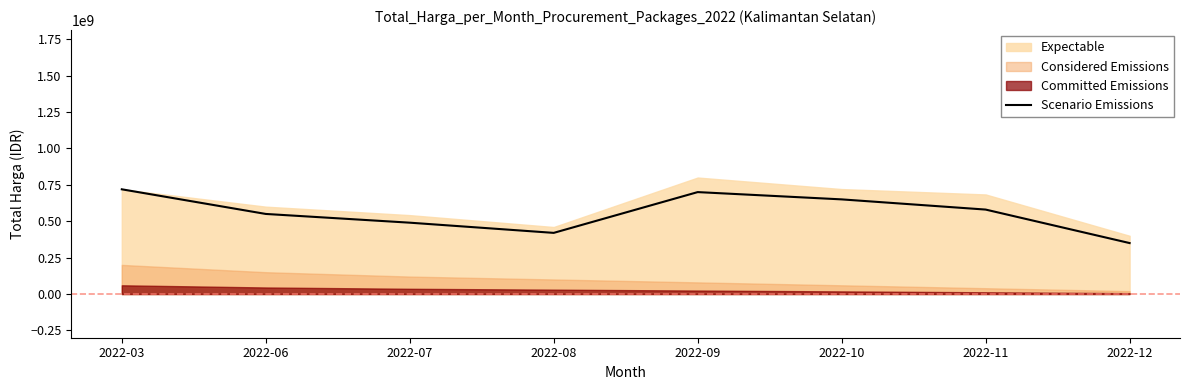

Where is the first local maximum?

2022-09